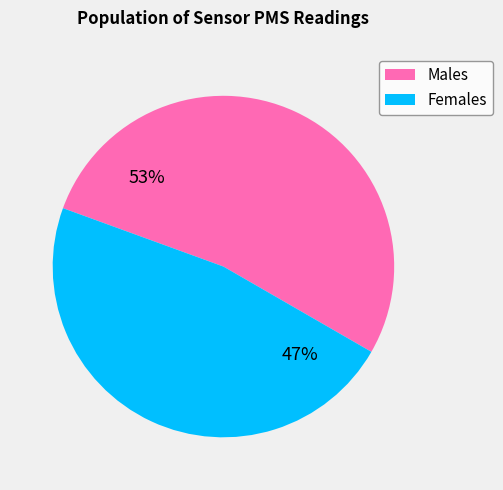

Does any single category account for the majority?

Yes